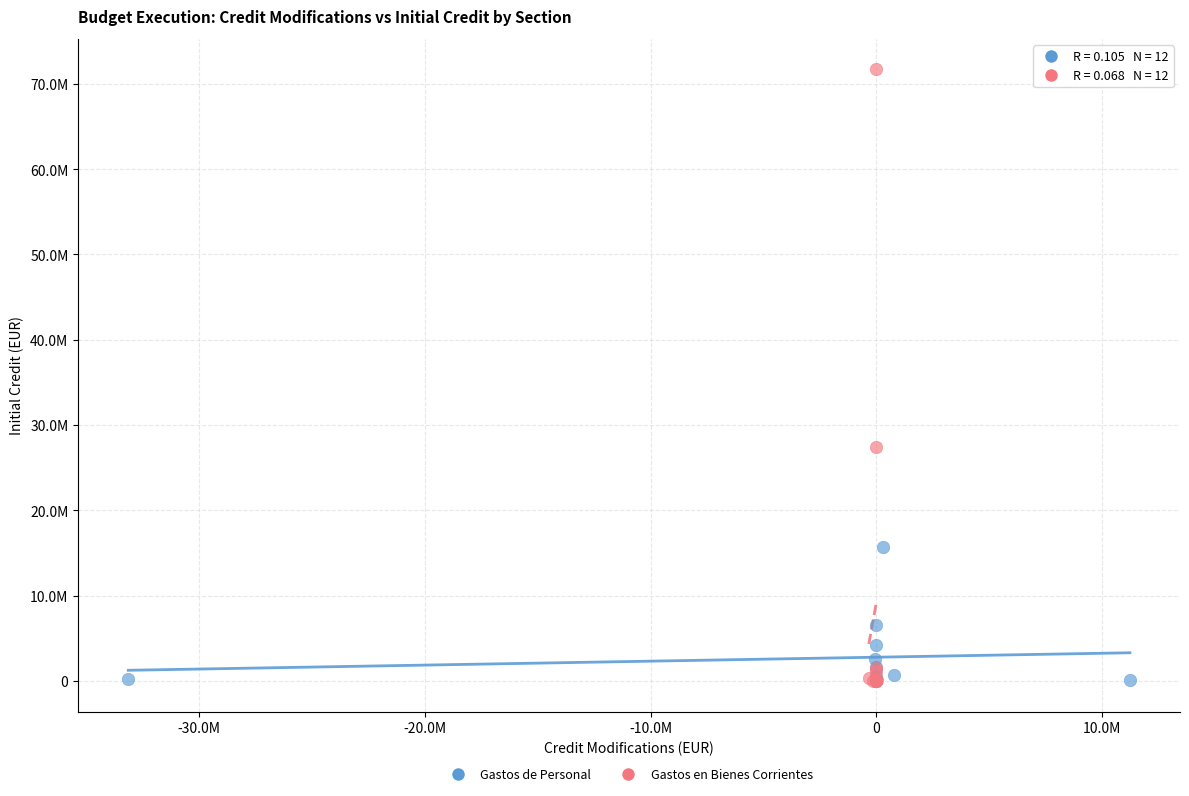

What are all the series names shown in the legend?

Gastos de Personal, Gastos en Bienes Corrientes